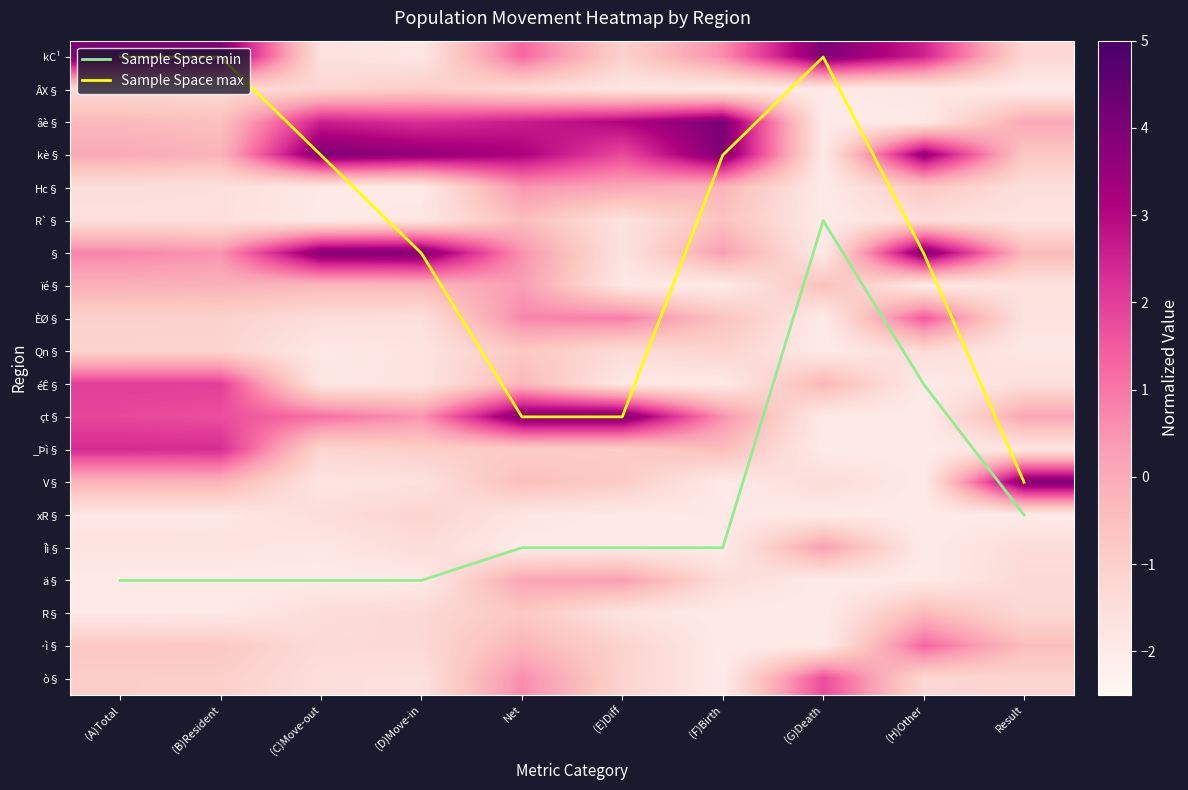

What is the sum of the éÊ§ values at (B)Resident and Net?

1.7